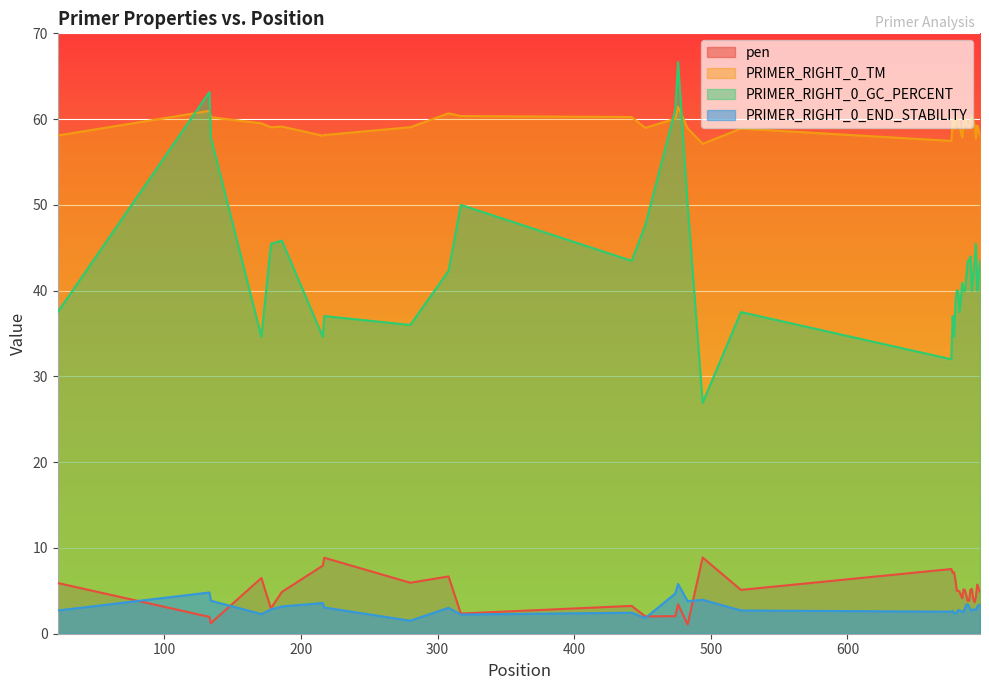

What is the minimum value shown in the chart?

1.1